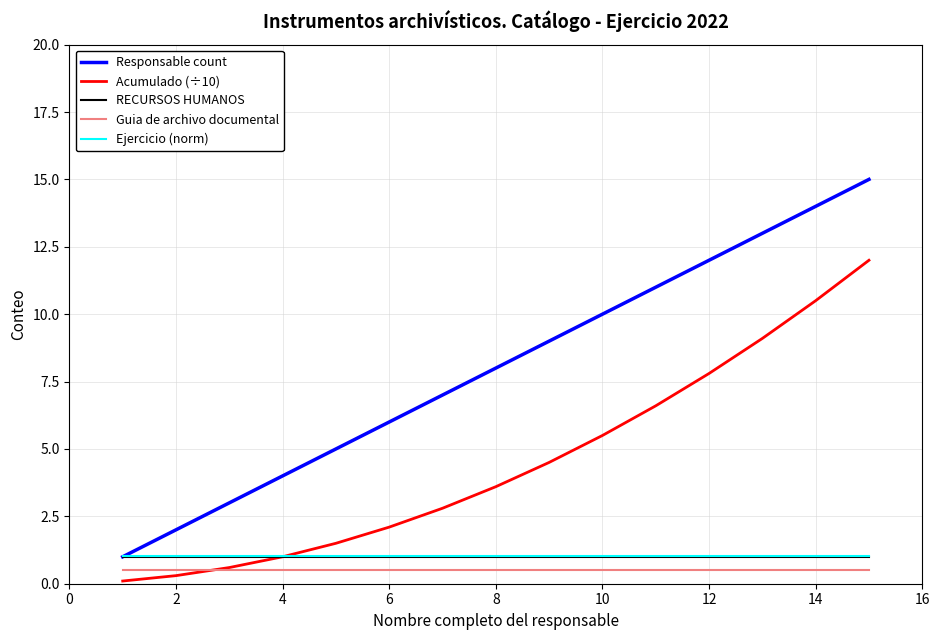

Which series has the largest total across all categories?

Responsable count